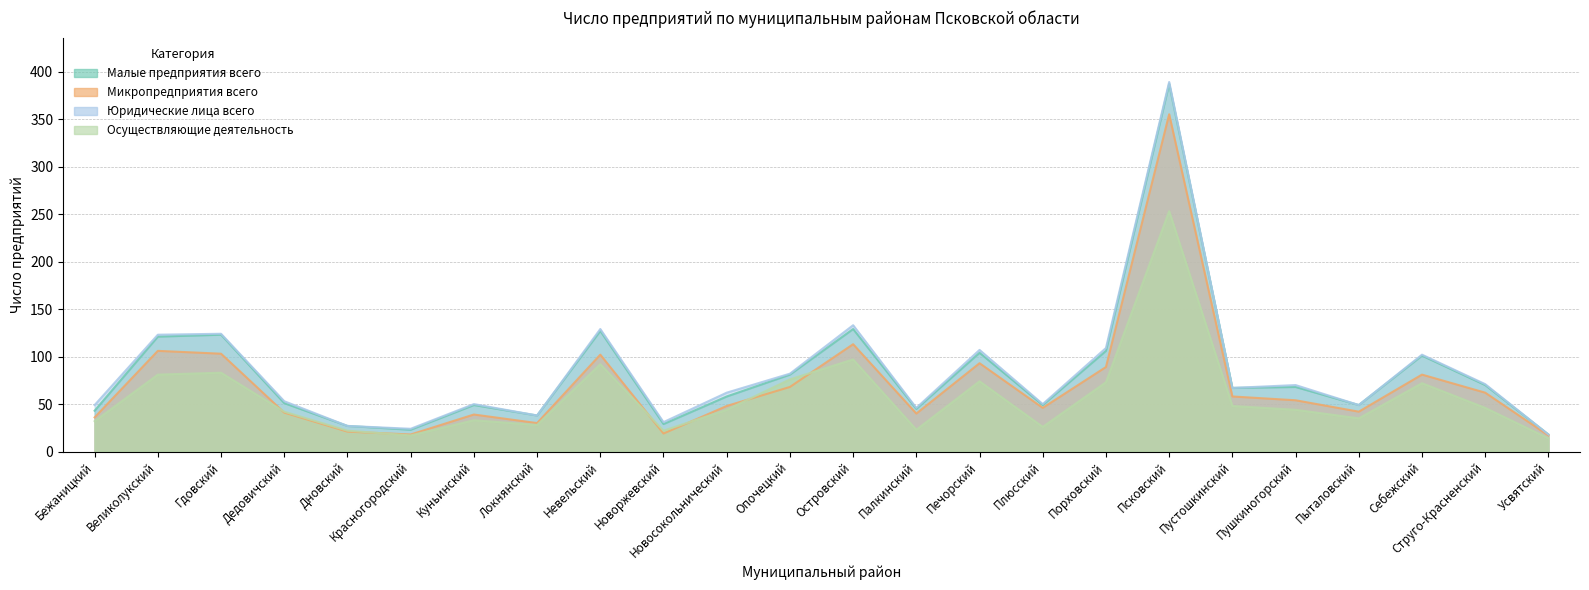

Read the Осуществляющие деятельность value at Пушкиногорский, to the nearest 10.

40